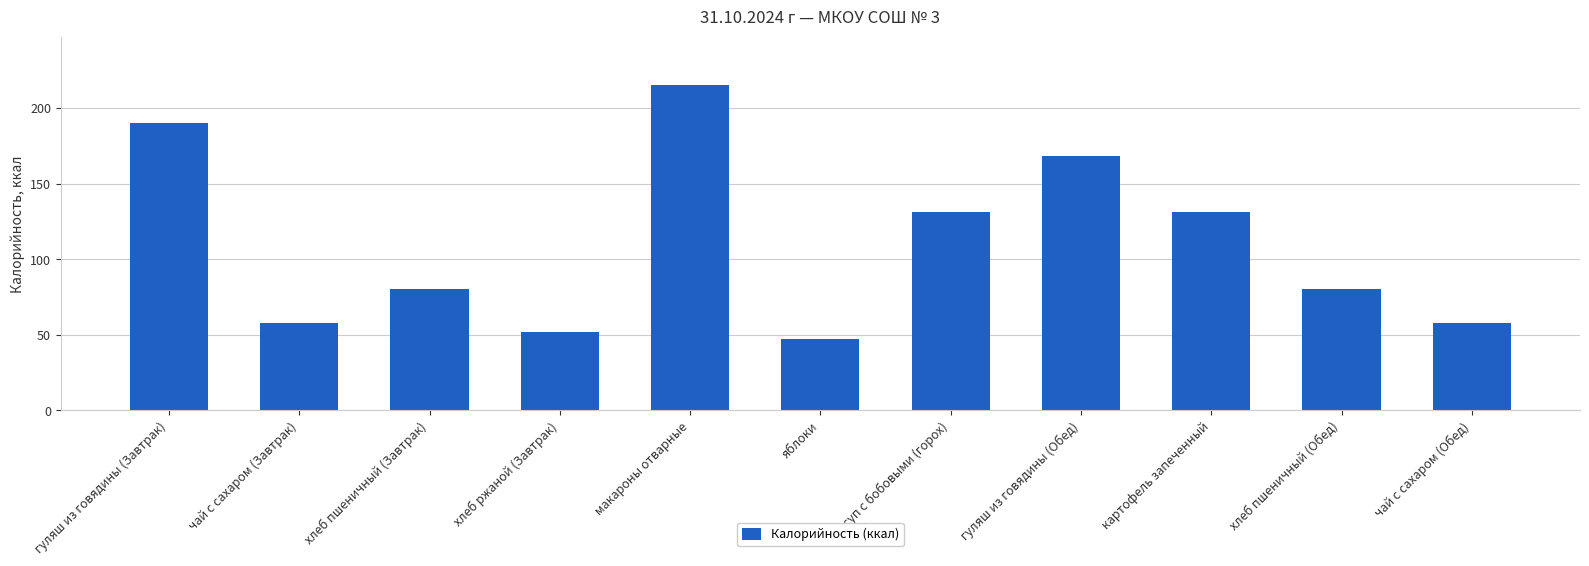

What is the difference between the values at хлеб пшеничный (Завтрак) and гуляш из говядины (Завтрак)?

110